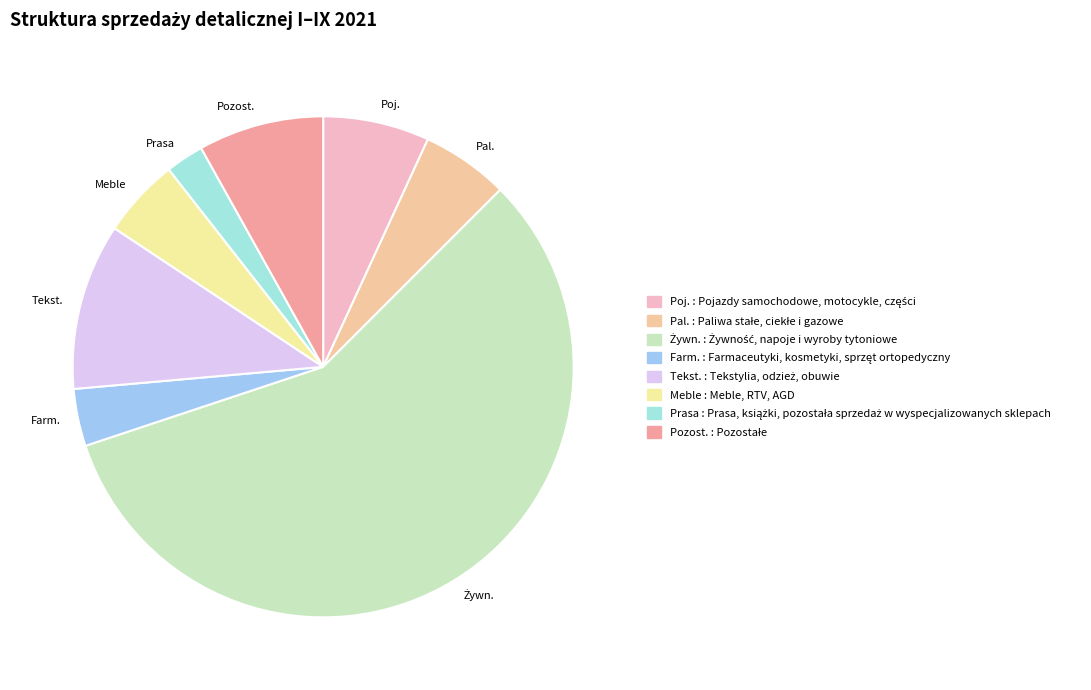

Approximately how many times larger is the value at Tekst. compared to Prasa?

4.4